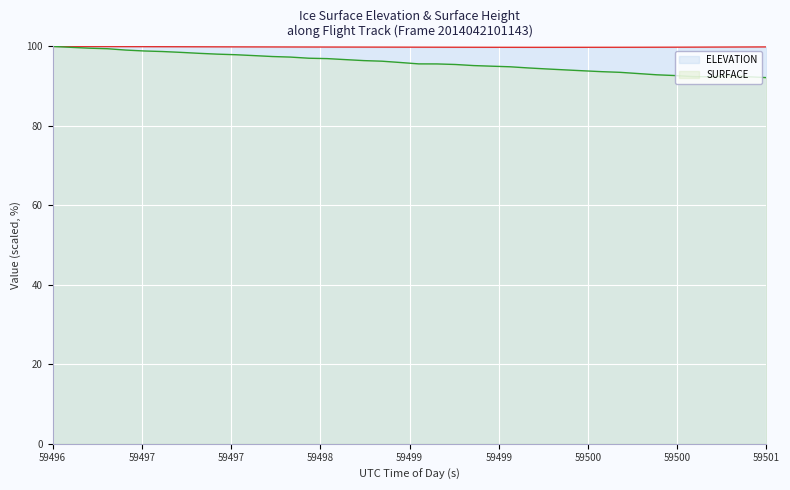

Which series has the largest range (max minus min)?

SURFACE